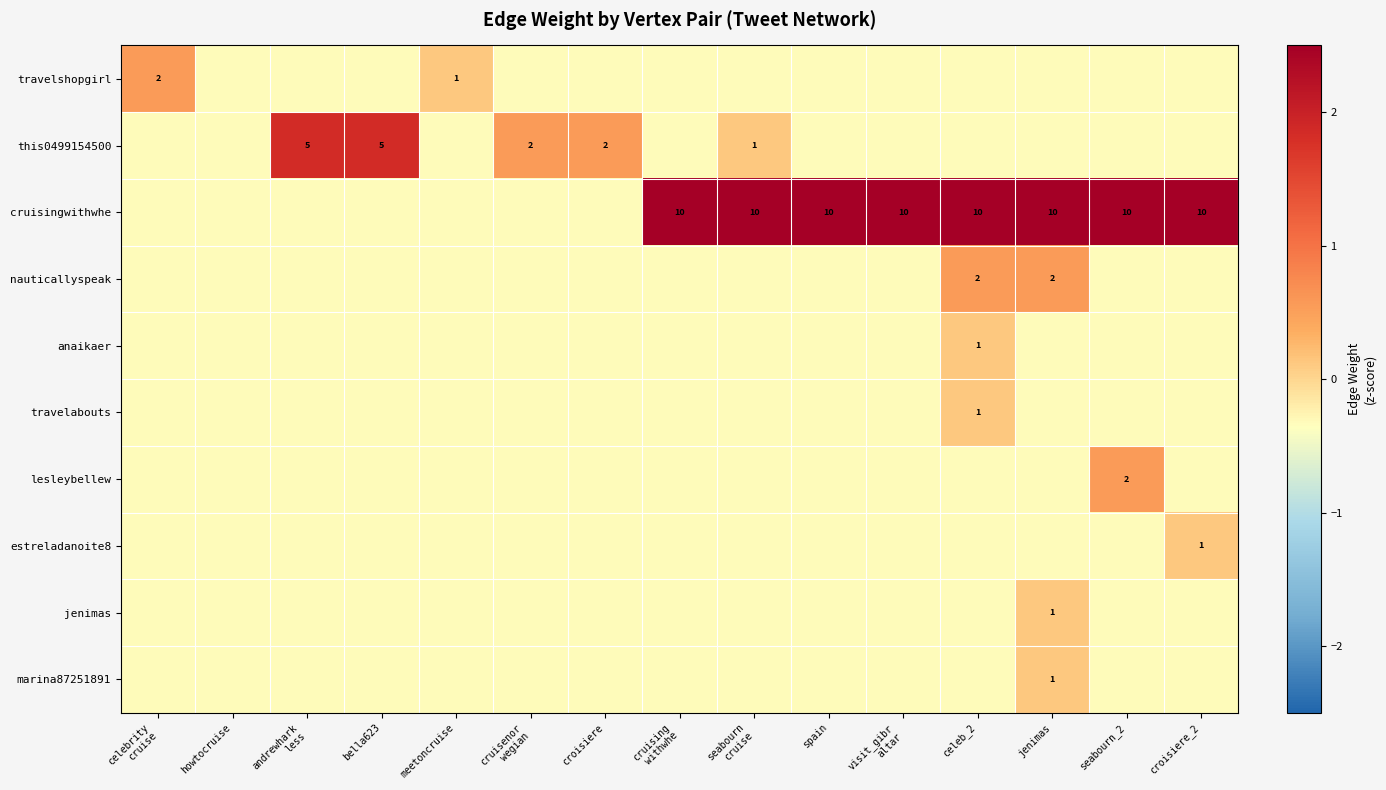

How many values in the this0499154500 series exceed 0?

5